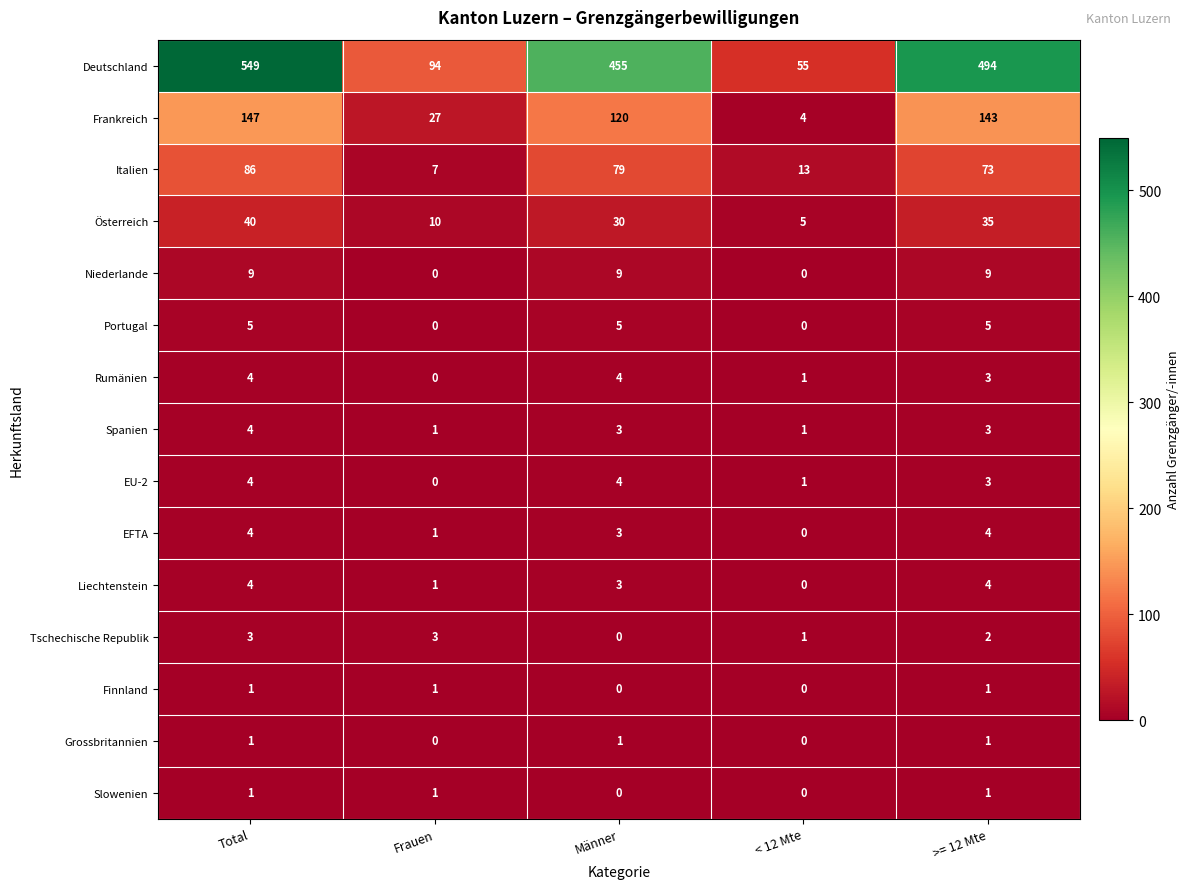

Which series has the widest spread of values?

Deutschland